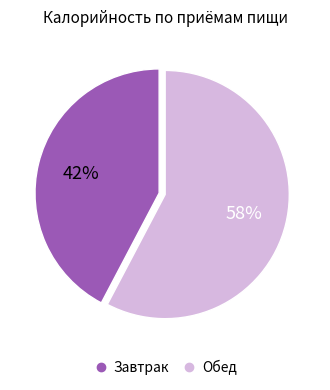

Count the number of slices in the pie.

2